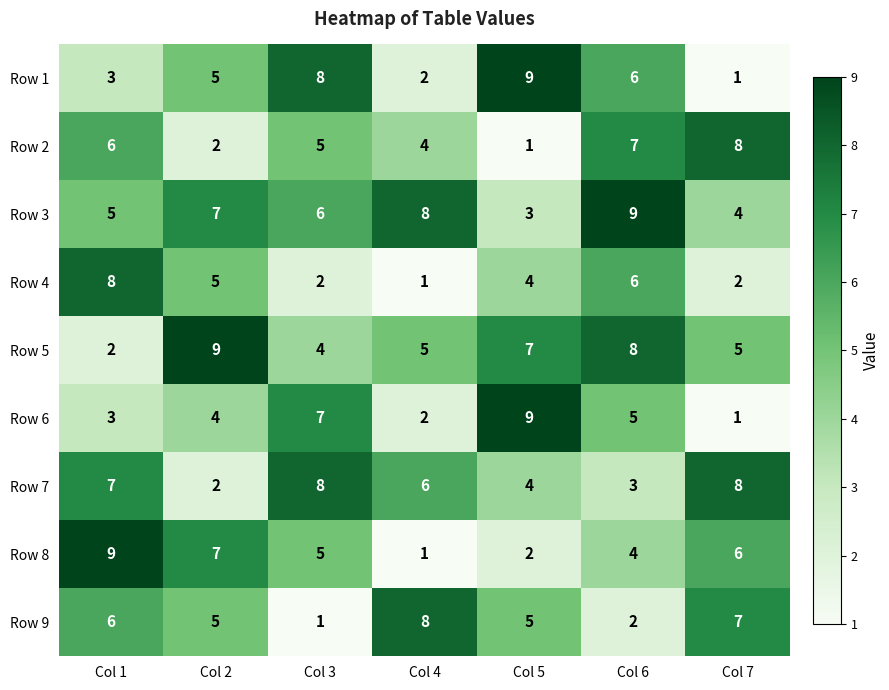

Which series has the largest total across all categories?

Row 3